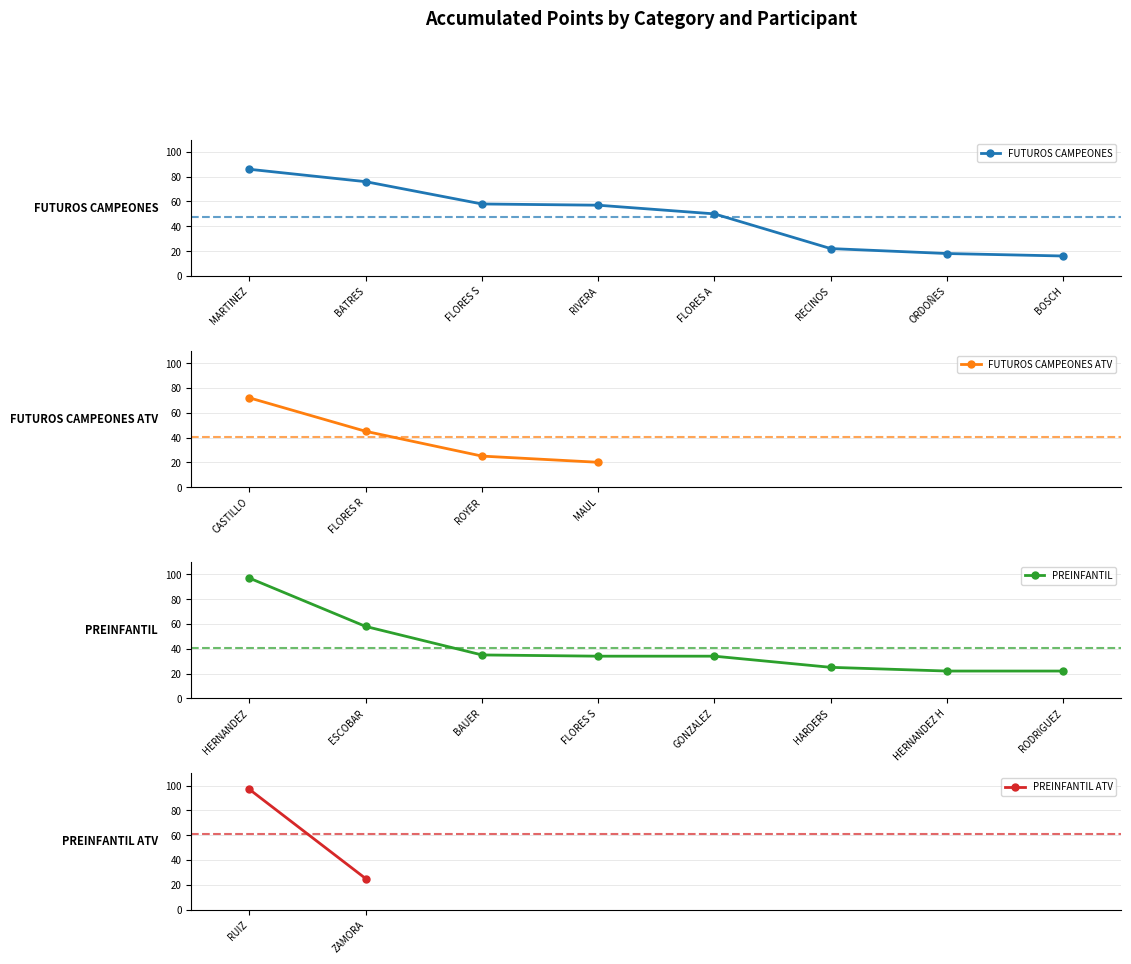

What is the sum of the PREINFANTIL values at RODRIGUEZ and GONZALEZ?

56